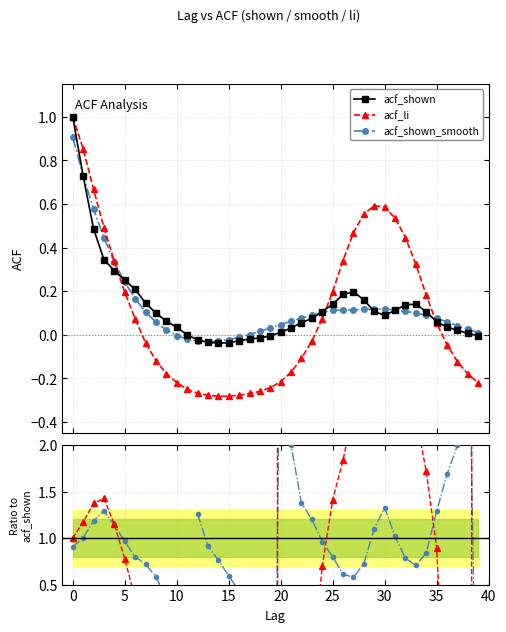

The value of smooth / acf_shown at 27 is 0.6. True or false?

True